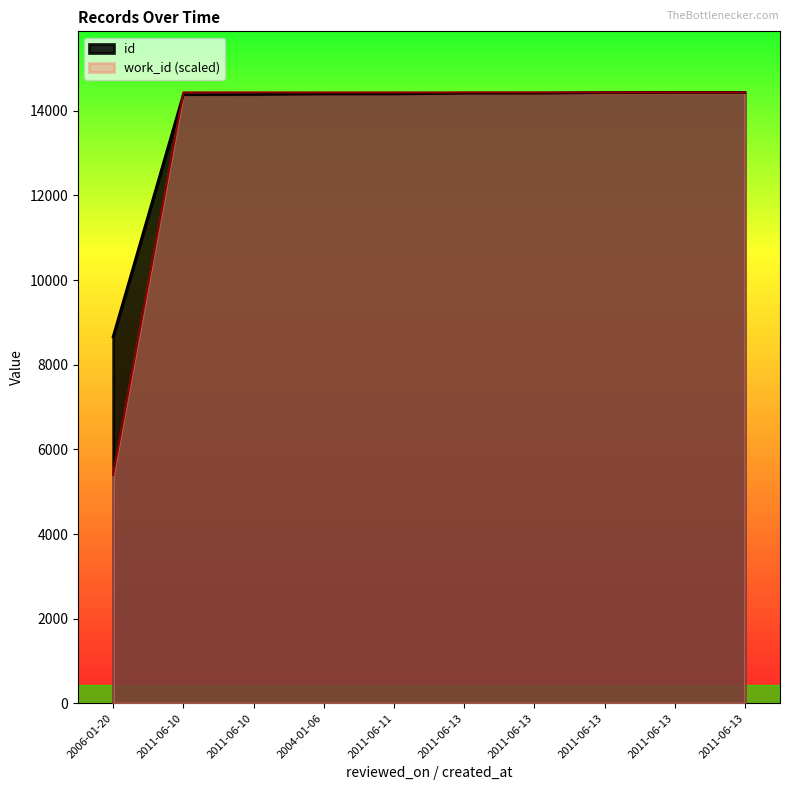

What are all the series names shown in the legend?

id, work_id (scaled)